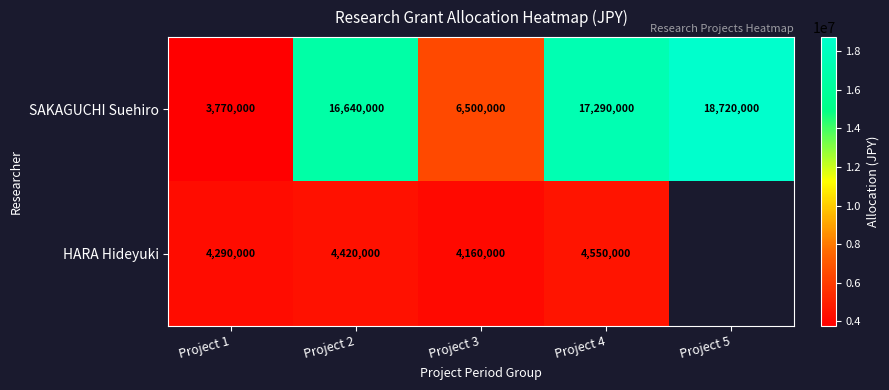

How many values in the SAKAGUCHI Suehiro series are below 16640000?

2